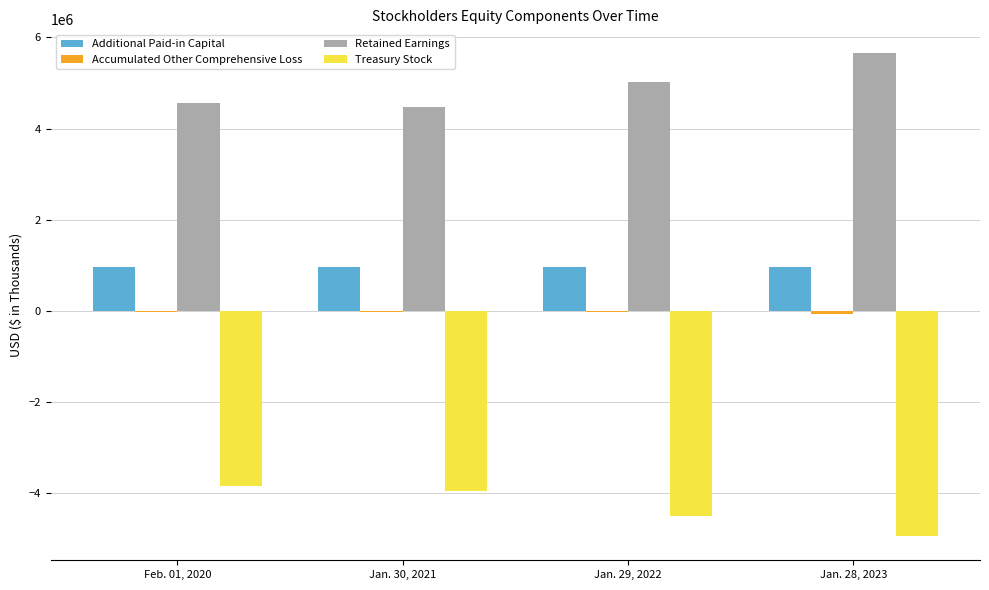

The value of Retained Earnings at Feb. 01, 2020 is 4556494. True or false?

True